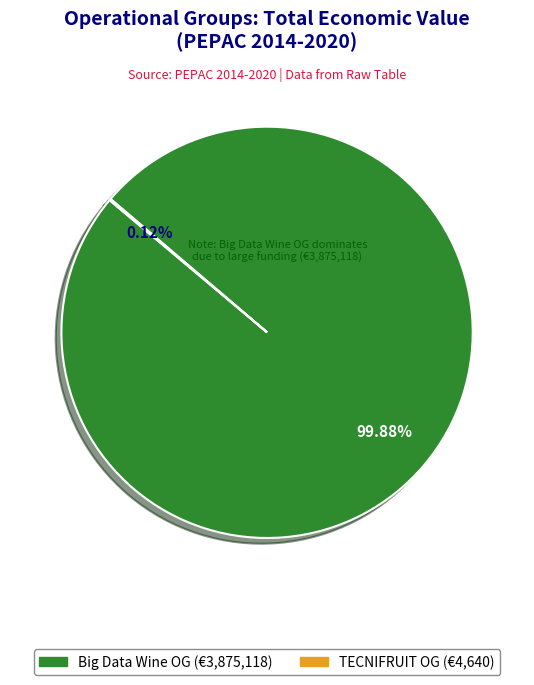

Is there any slice that represents more than half of the pie?

Yes